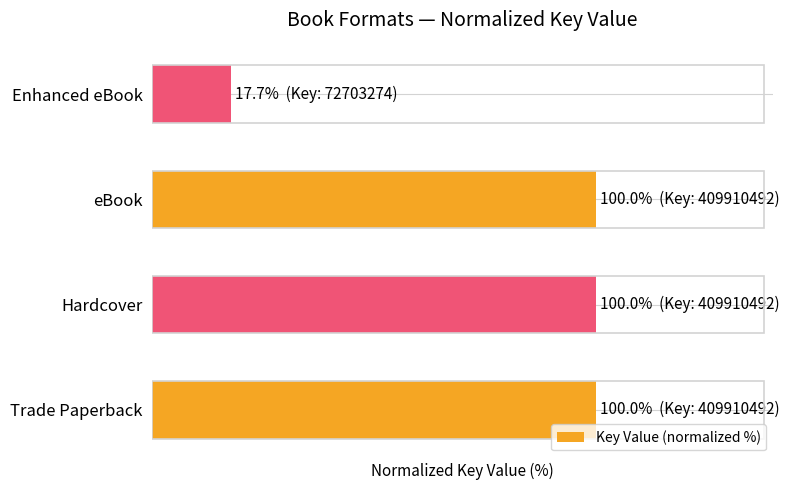

Are the bars horizontal?

Yes